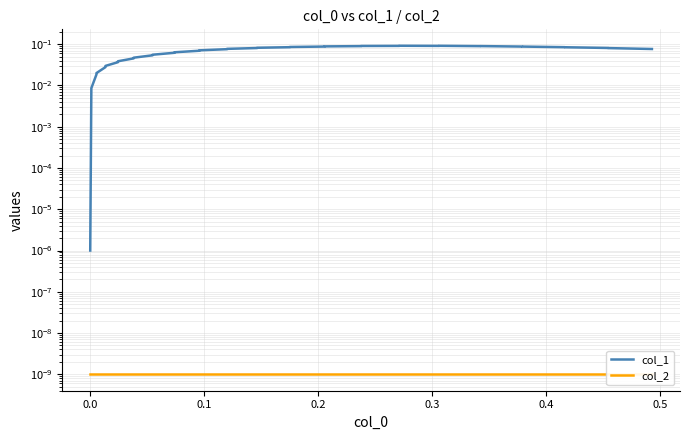

Which series has the largest range (max minus min)?

col_1